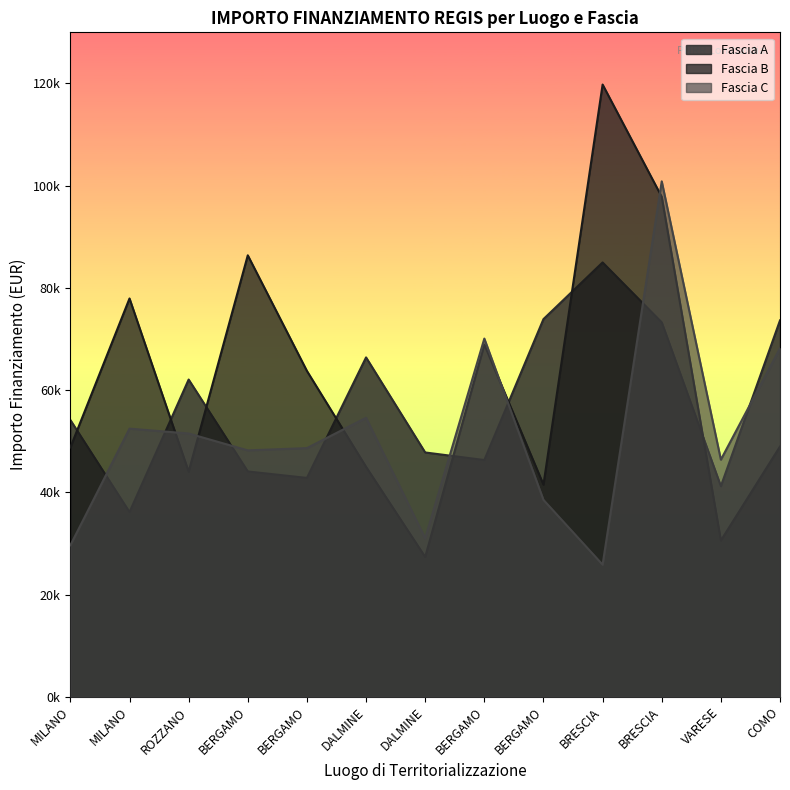

Between BERGAMO and DALMINE, which is larger?

DALMINE